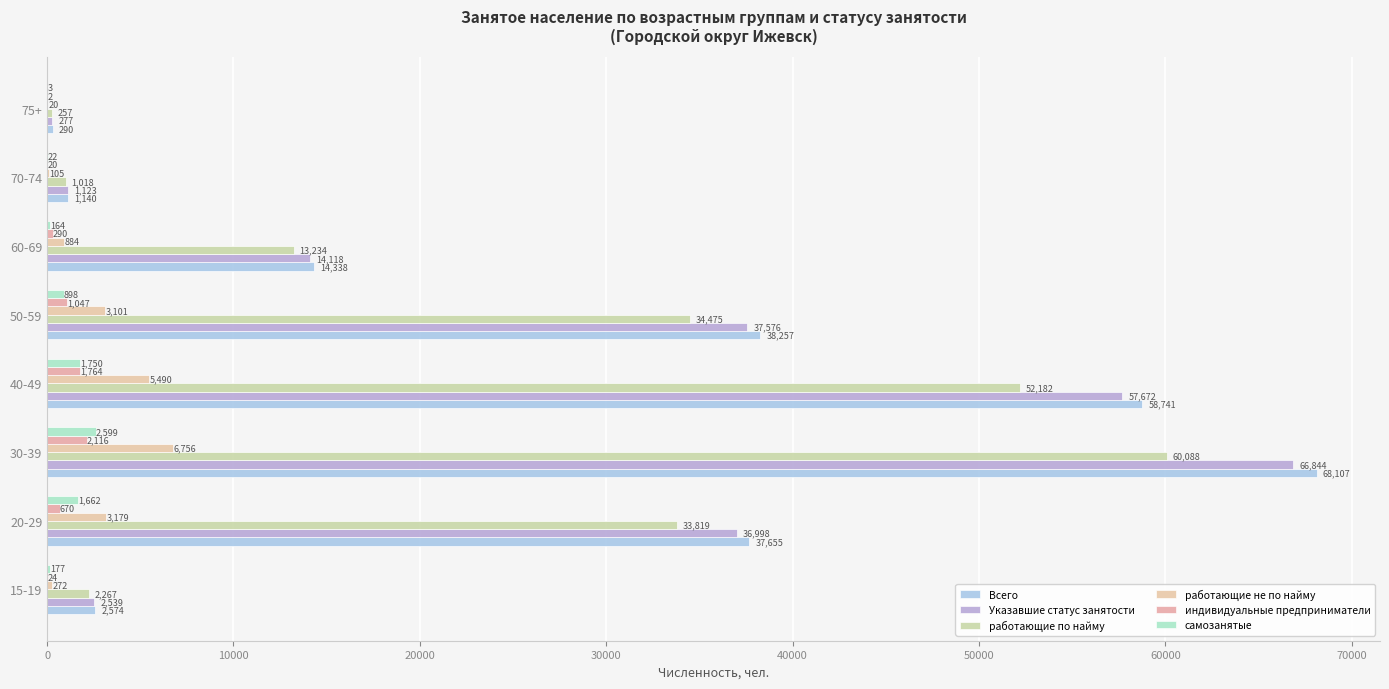

How many series are shown in this chart?

6